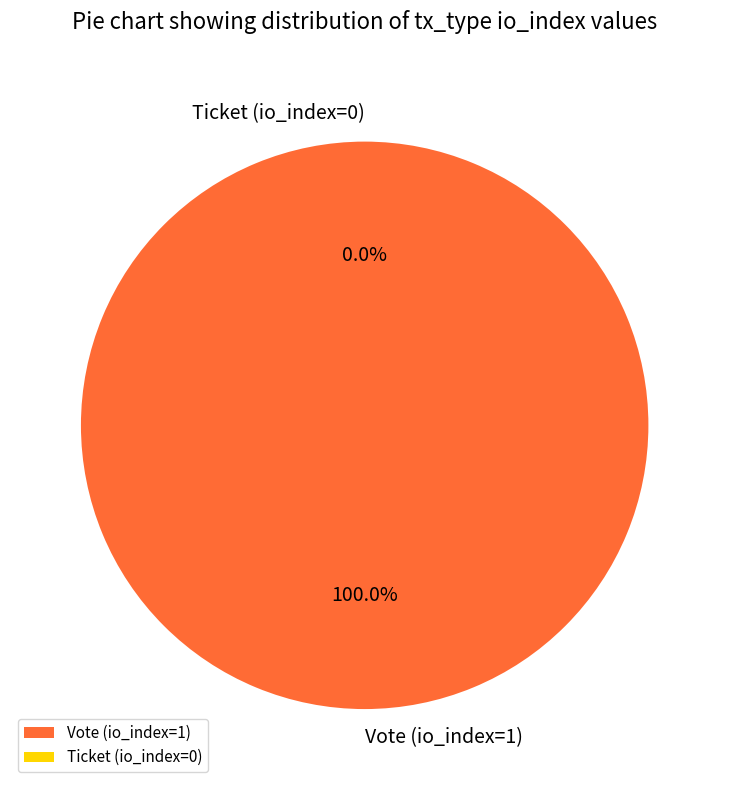

How many segments does this pie chart have?

2